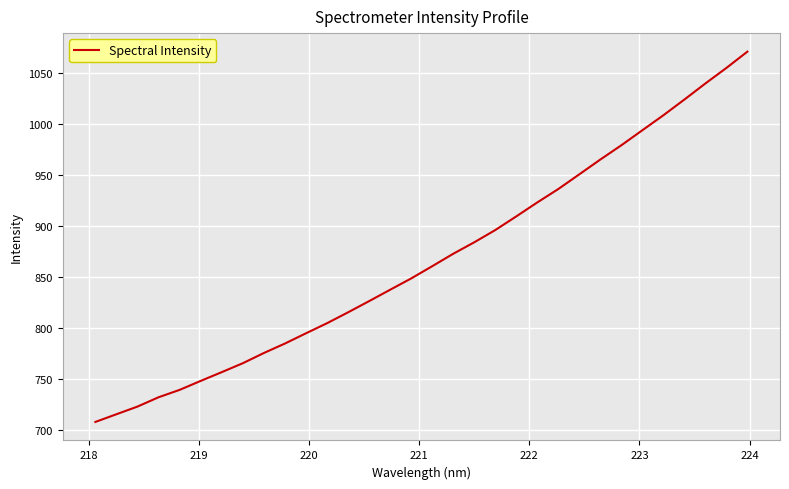

What is the maximum value shown in the chart?

1070.9